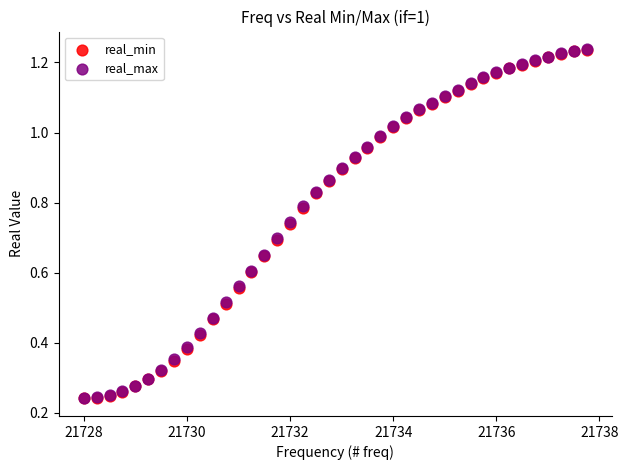

What are all the series names shown in the legend?

real_min, real_max